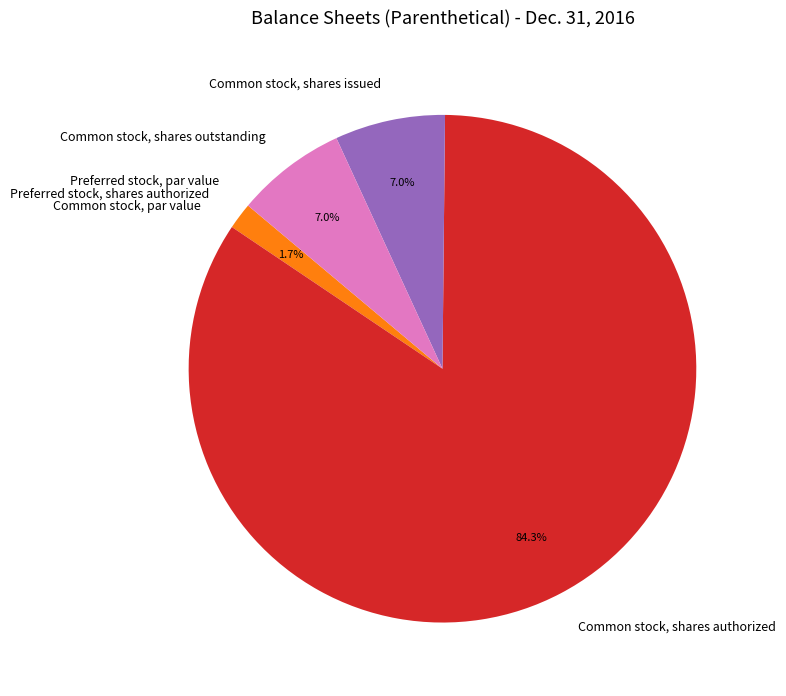

Between Preferred stock, shares authorized and Common stock, shares authorized, which is larger?

Common stock, shares authorized